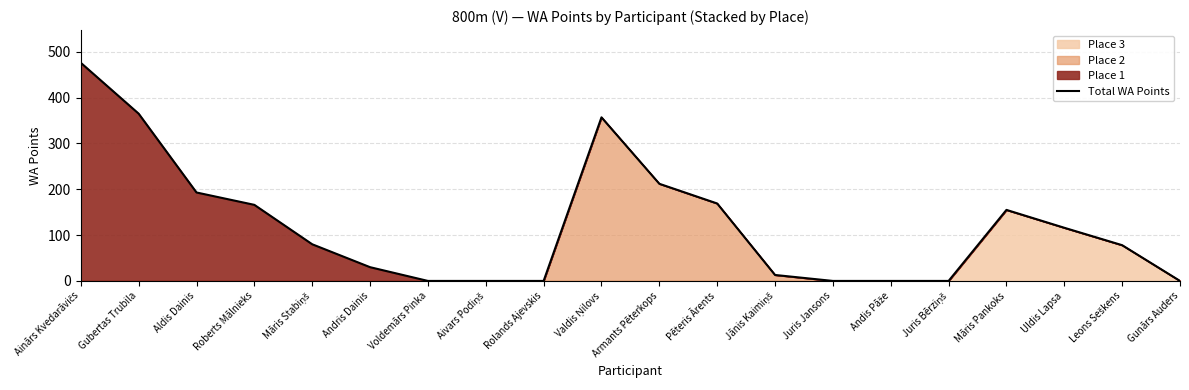

What position from the left is Uldis Lapsa?

18